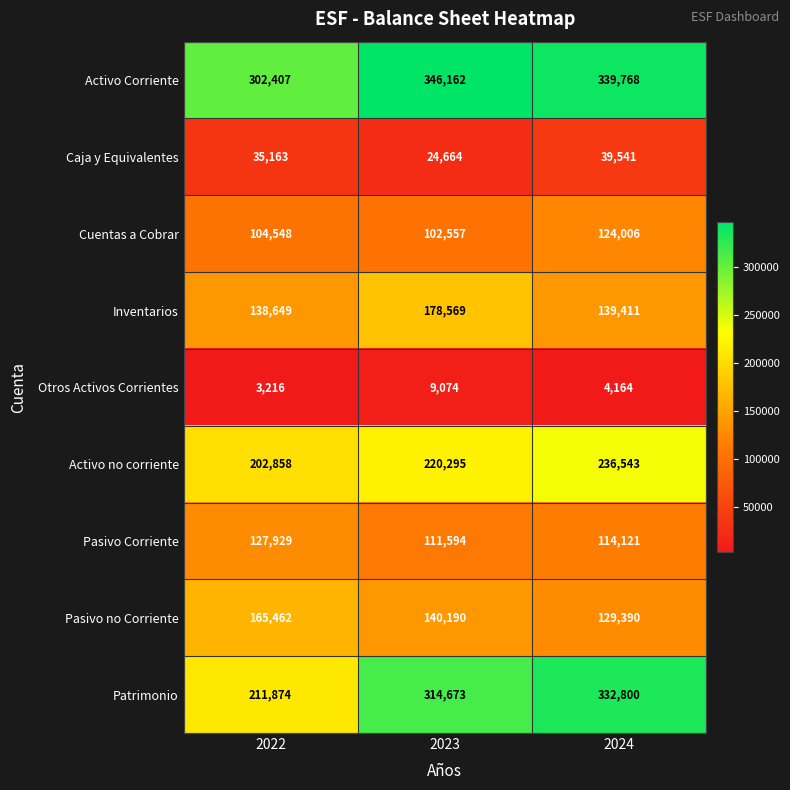

Reading right to left, extract all data points from this chart.

Activo Corriente: 2024=339768	2023=346162	2022=302407
Caja y Equivalentes: 2024=39541	2023=24664	2022=35163
Cuentas a Cobrar: 2024=124006	2023=102557	2022=104548
Inventarios: 2024=139411	2023=178569	2022=138649
Otros Activos Corrientes: 2024=4164	2023=9074	2022=3216
Activo no corriente: 2024=236543	2023=220295	2022=202858
Pasivo Corriente: 2024=114121	2023=111594	2022=127929
Pasivo no Corriente: 2024=129390	2023=140190	2022=165462
Patrimonio: 2024=332800	2023=314673	2022=211874